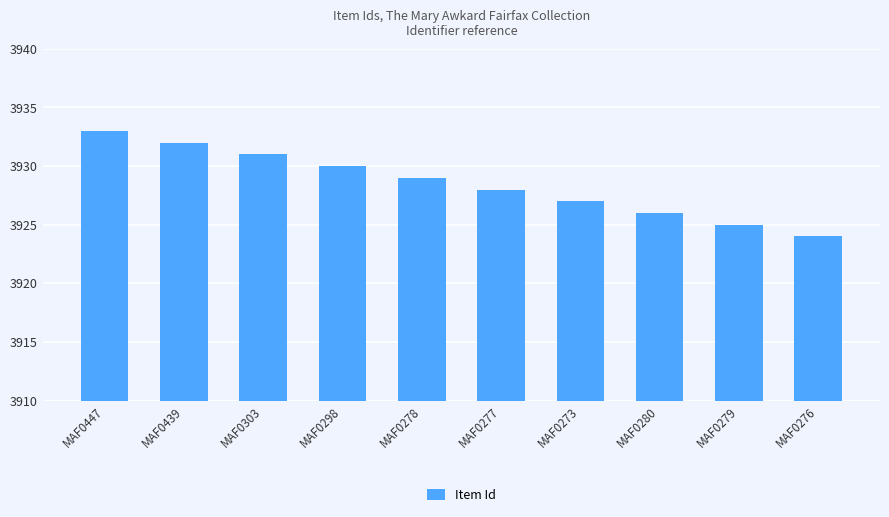

Does the chart contain any negative values?

No